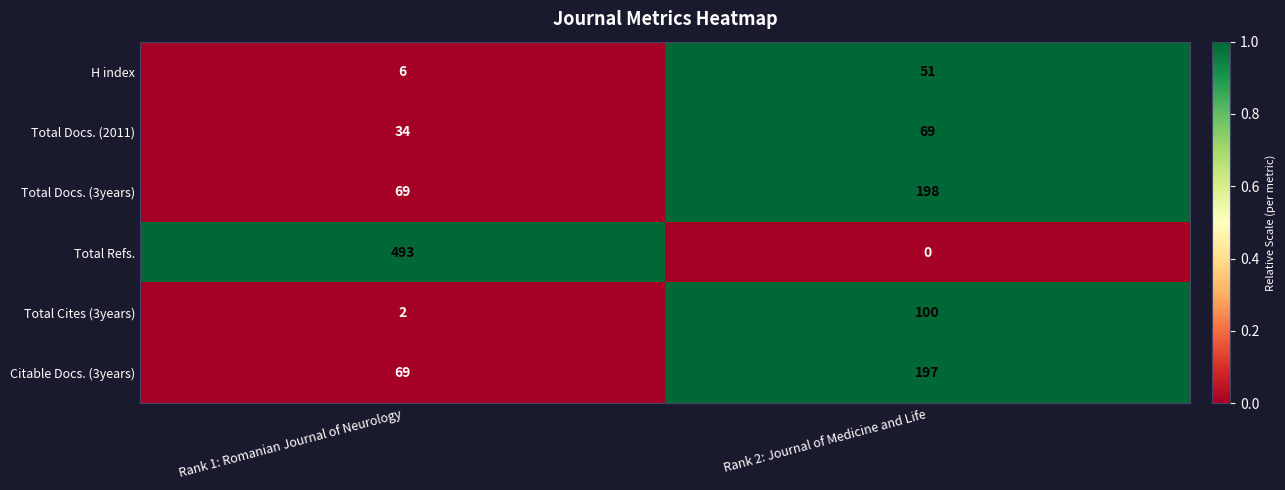

Count the number of categories in the chart.

2